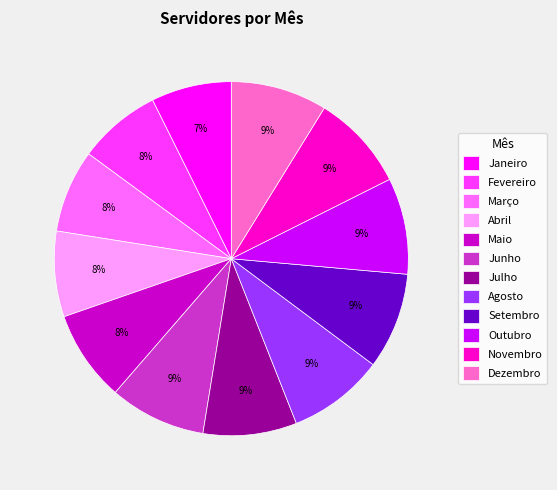

Do Janeiro and Setembro together represent more than half of the pie?

No